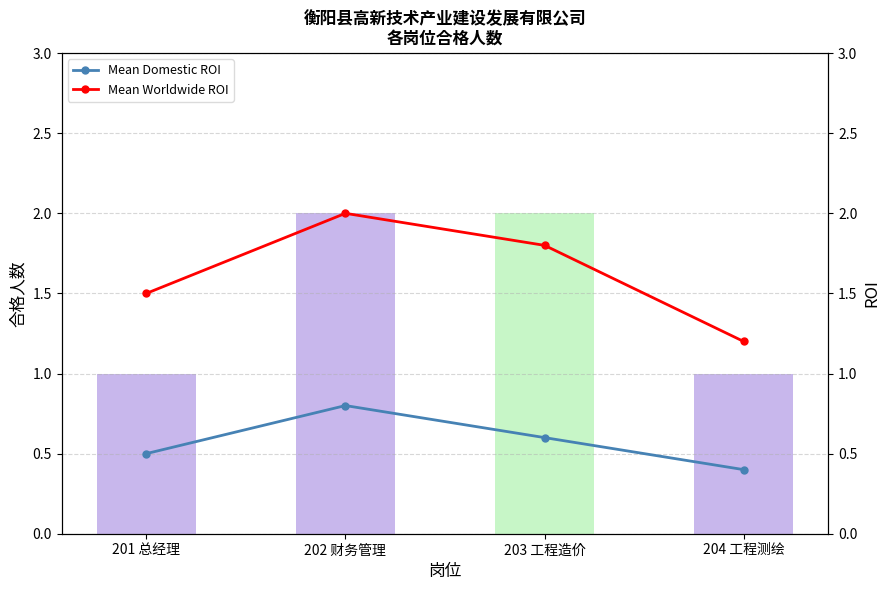

True or false: Mean Domestic ROI has more than 1 points higher than both neighbors.

False